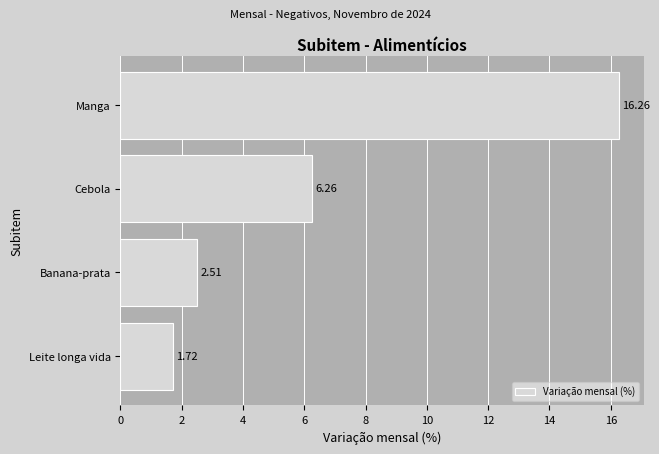

Rank the categories by value from highest to lowest.

Manga, Cebola, Banana-prata, Leite longa vida